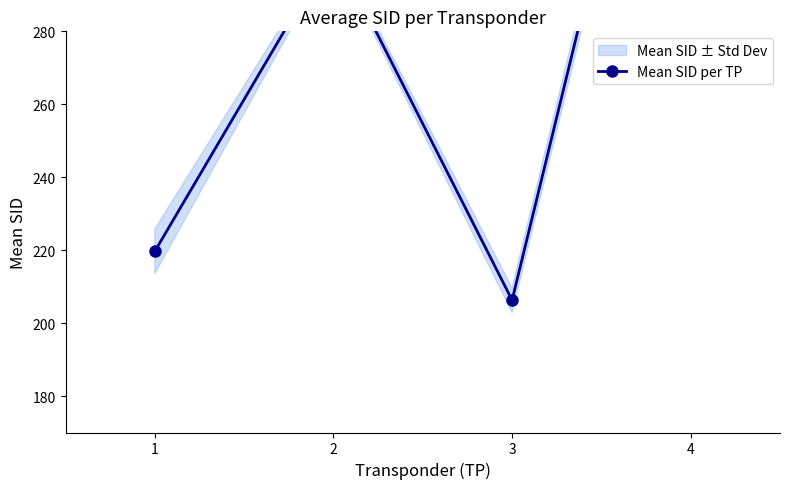

Which has a higher value, 2 or 4?

4